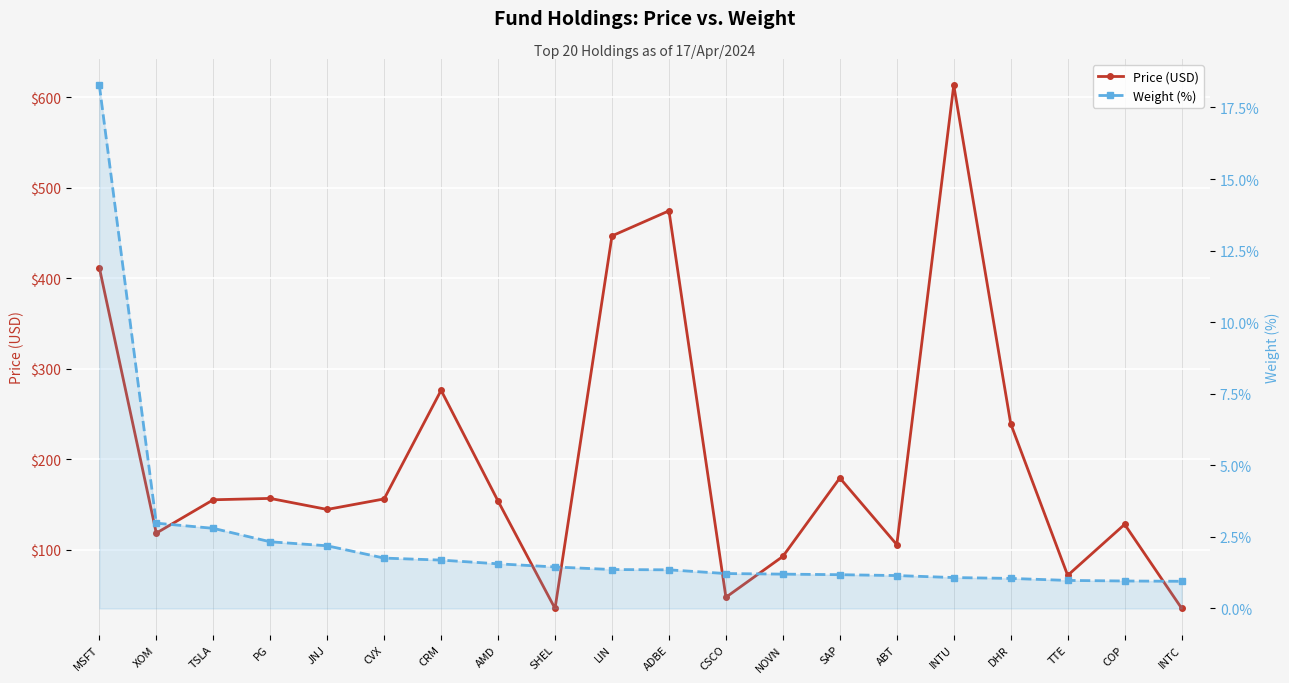

Which series has the largest range (max minus min)?

Price (USD)